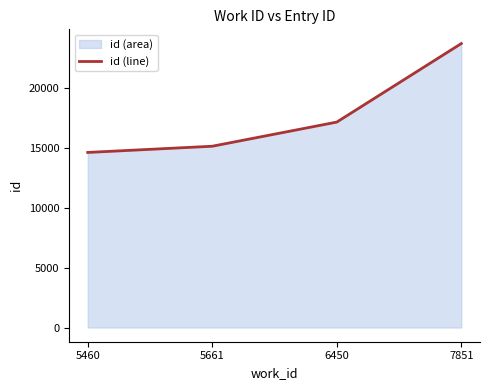

How many lines are shown in the chart?

1